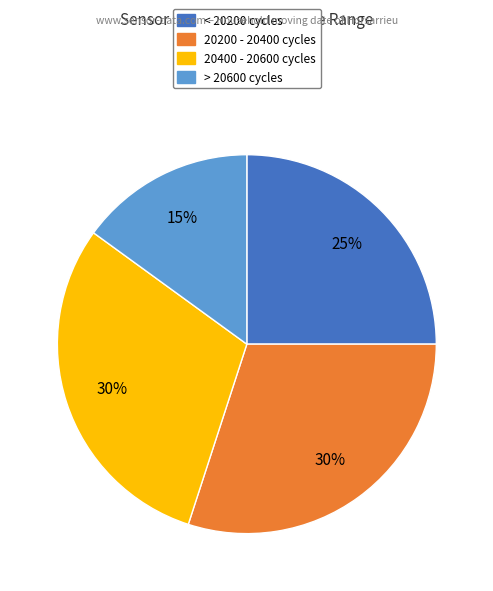

To the nearest percent, what is the difference between the largest and smallest slice percentages?

15%